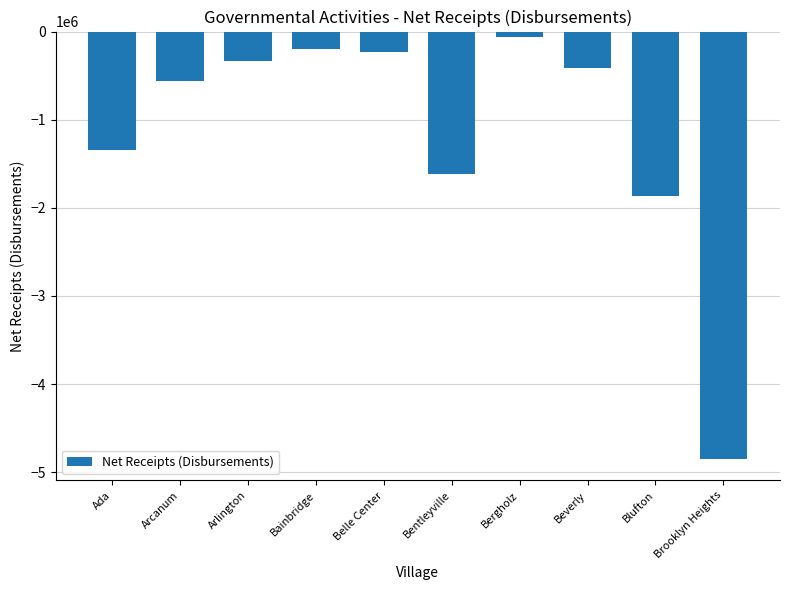

How many categories are shown in the chart?

10